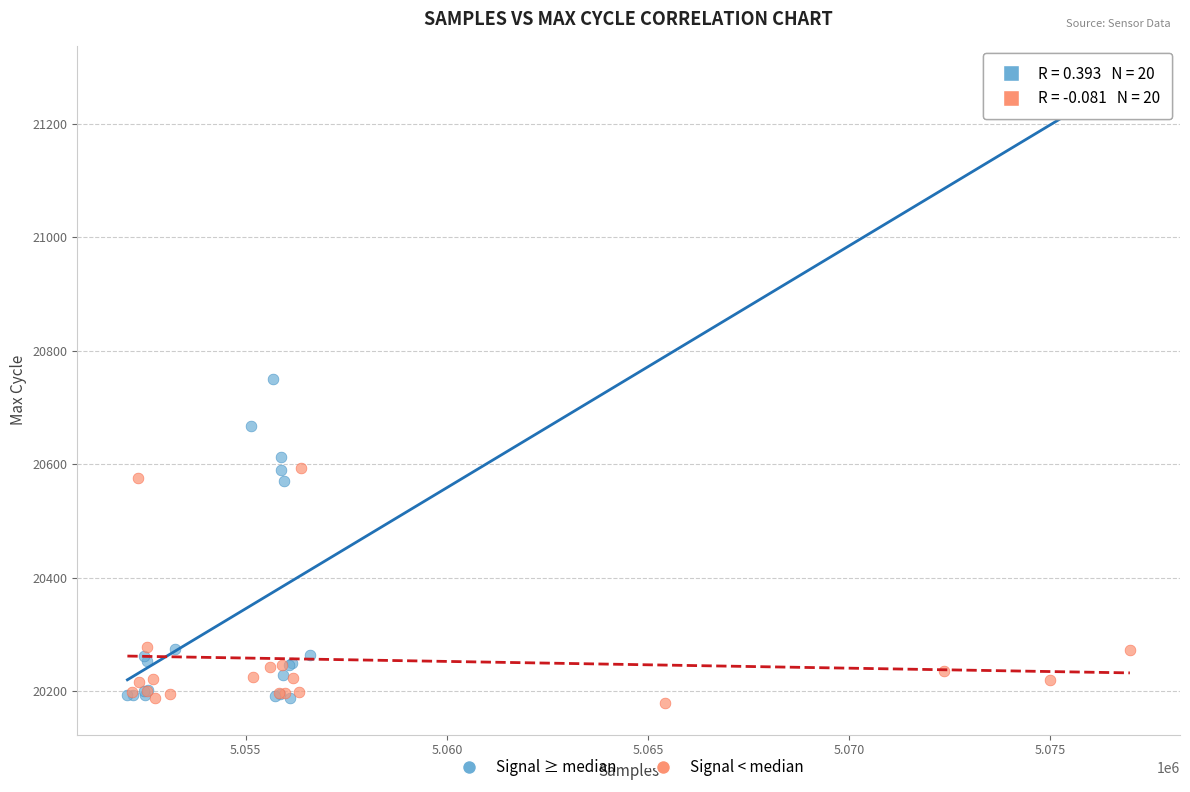

Which series has the largest Y range (max minus min)?

Signal ≥ median